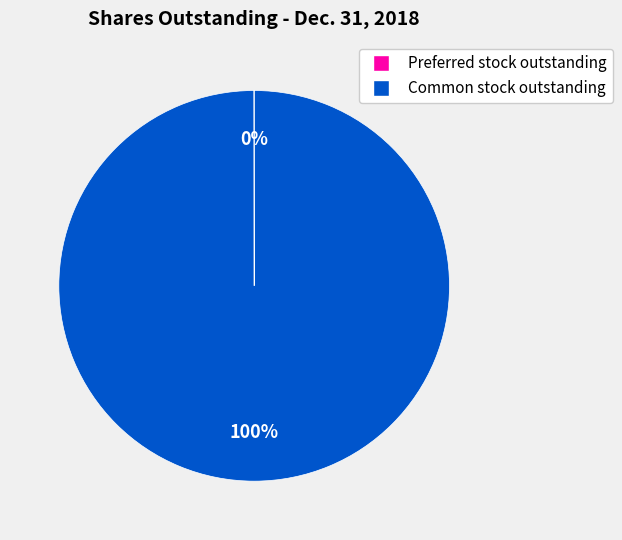

What is the largest slice in the pie chart?

Common stock outstanding